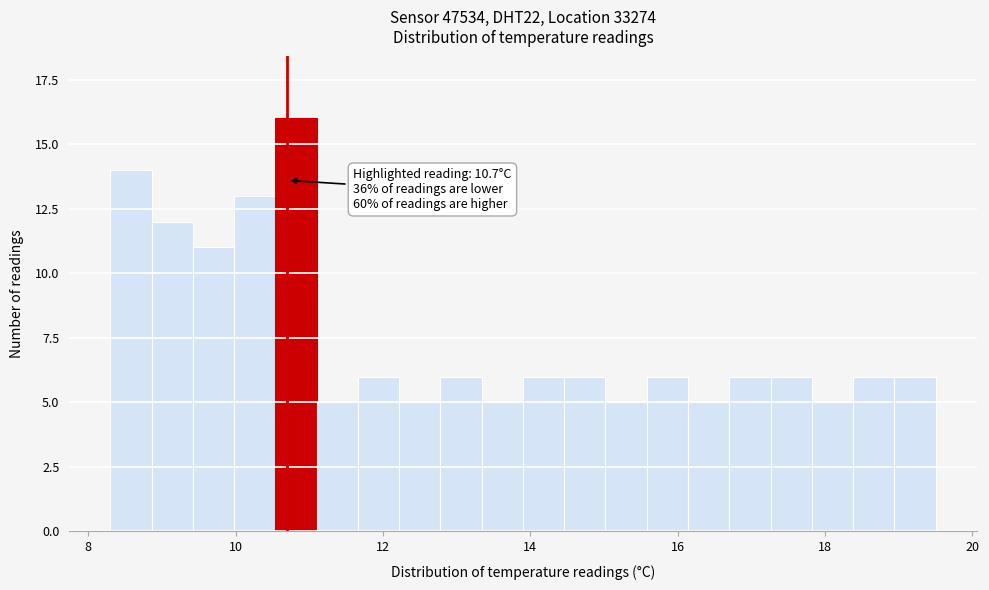

Read against the x-axis, roughly where is the centre of the tallest bar?

10.8